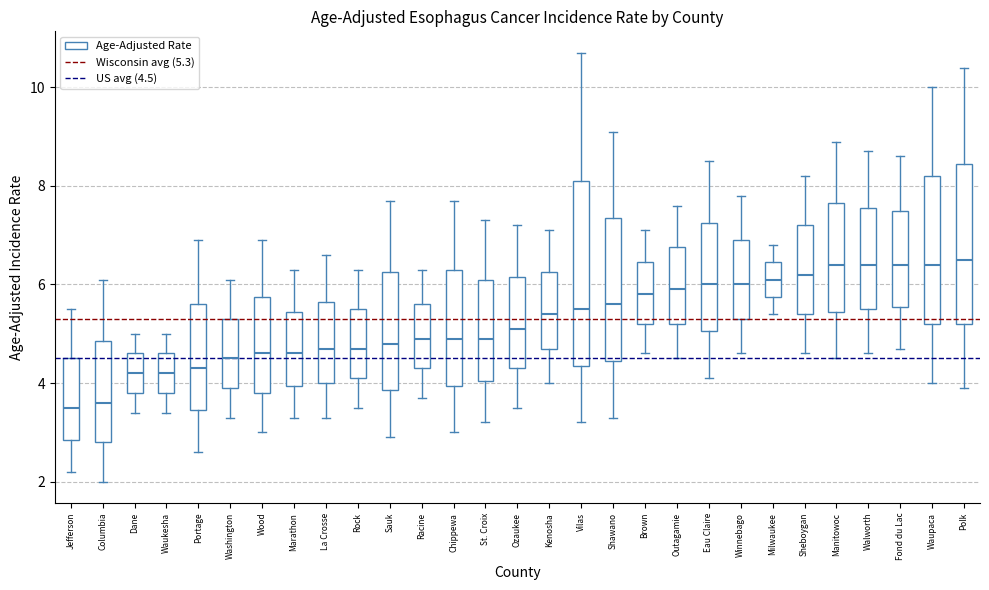

Which box is the tallest, from its lower edge to its upper edge?

Vilas